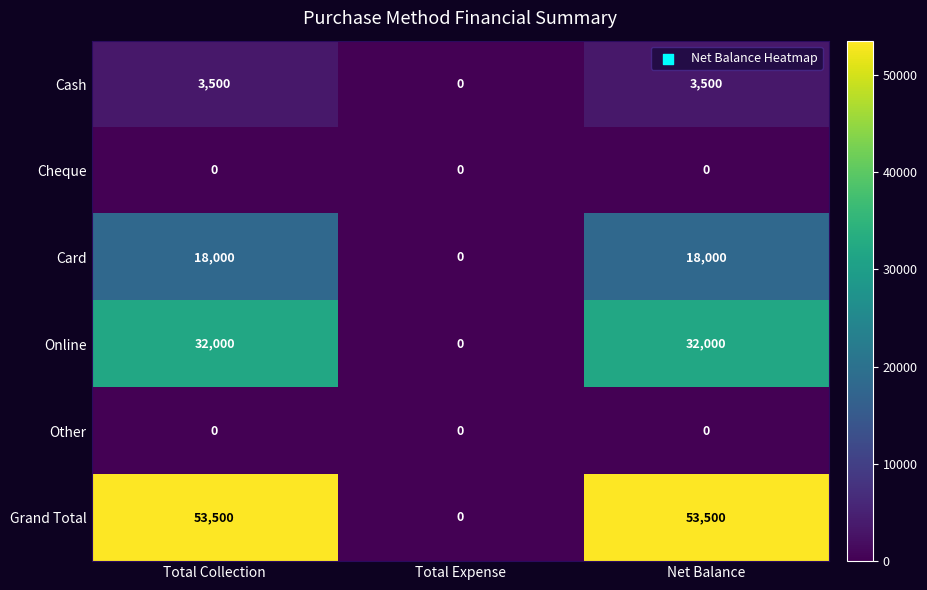

What is the maximum value shown in the chart?

53500